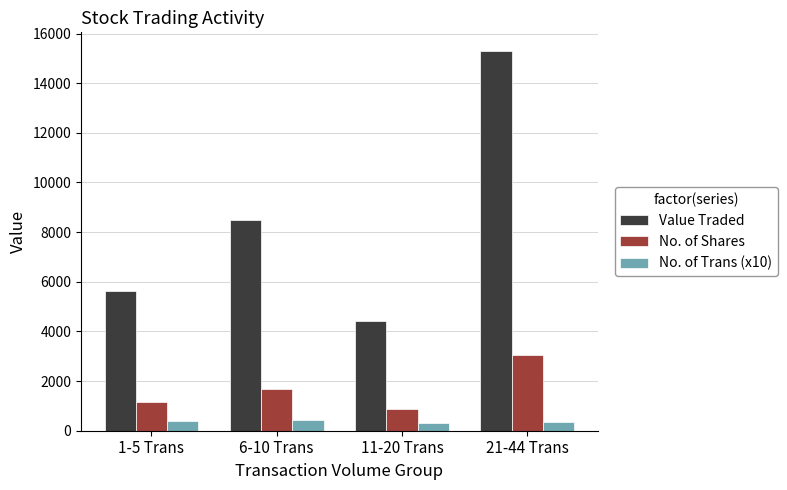

How many series are shown in this chart?

3